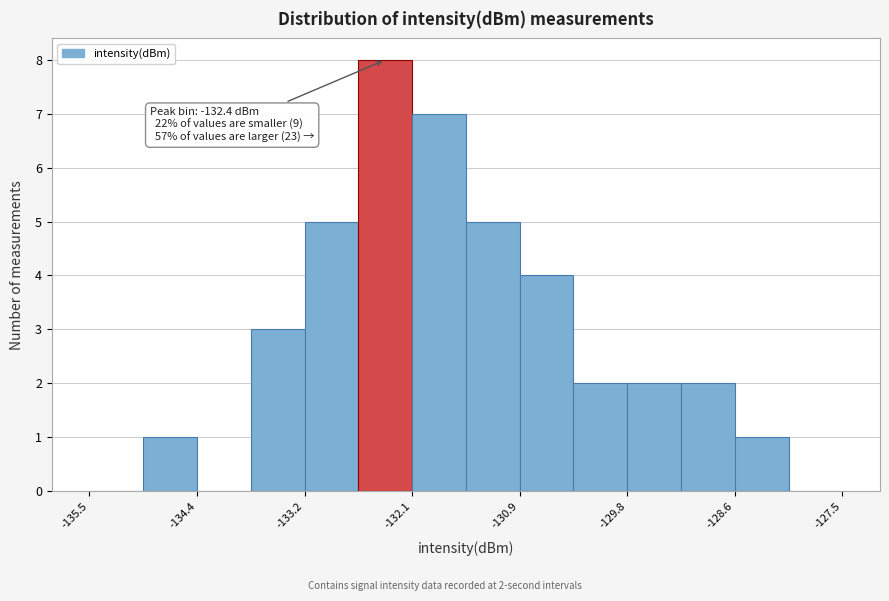

Around what value on the x-axis is the tallest bar? Give the approximate position of its centre, as read against the axis.

-132.4